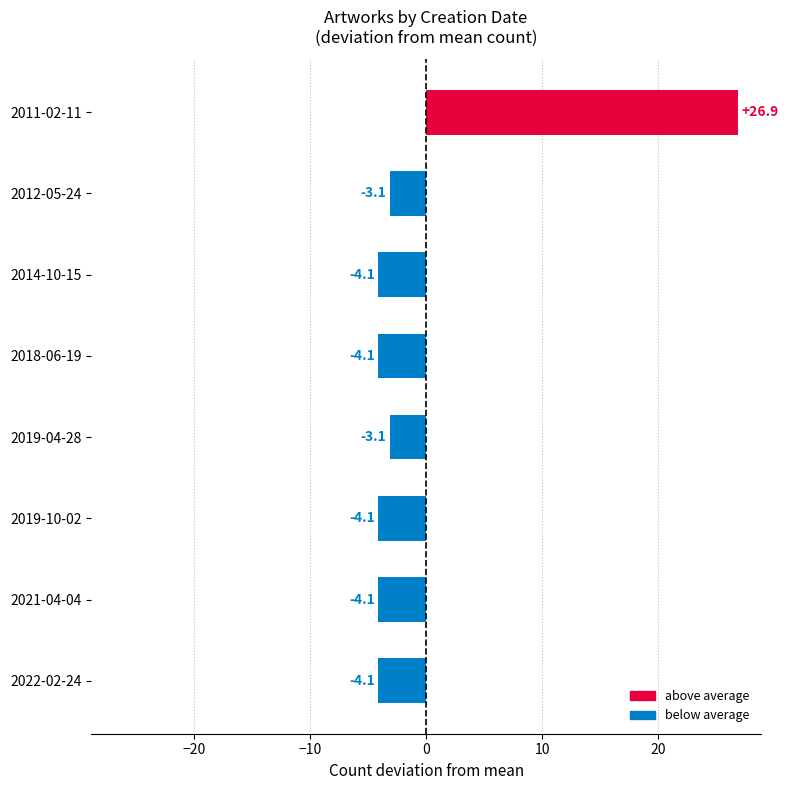

What value does the data have at 2019-04-28?

-3.1